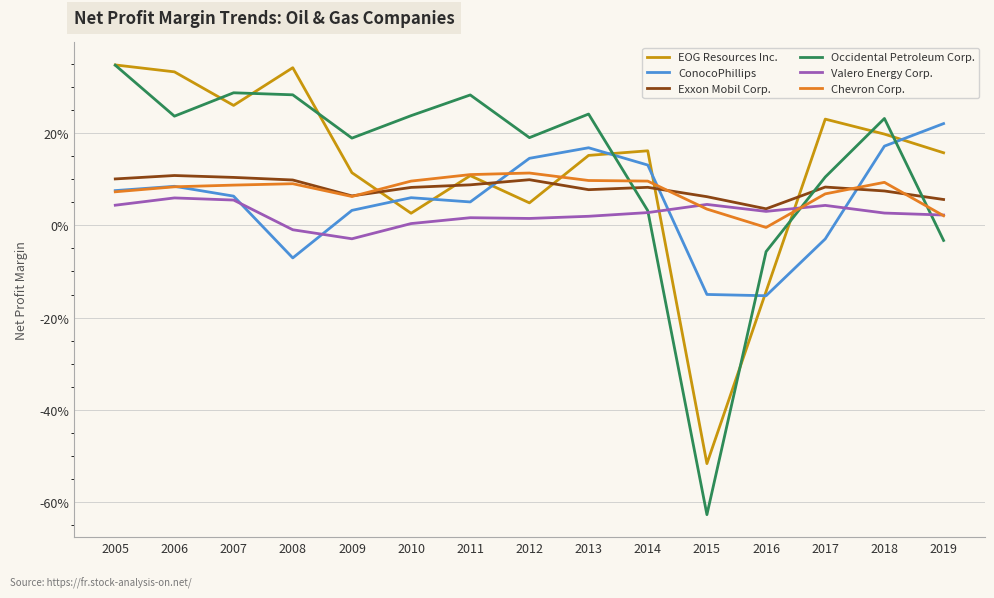

List the labels in order of EOG Resources Inc. value, largest first.

2005, 2008, 2006, 2007, 2017, 2018, 2014, 2019, 2013, 2009, 2011, 2012, 2010, 2016, 2015